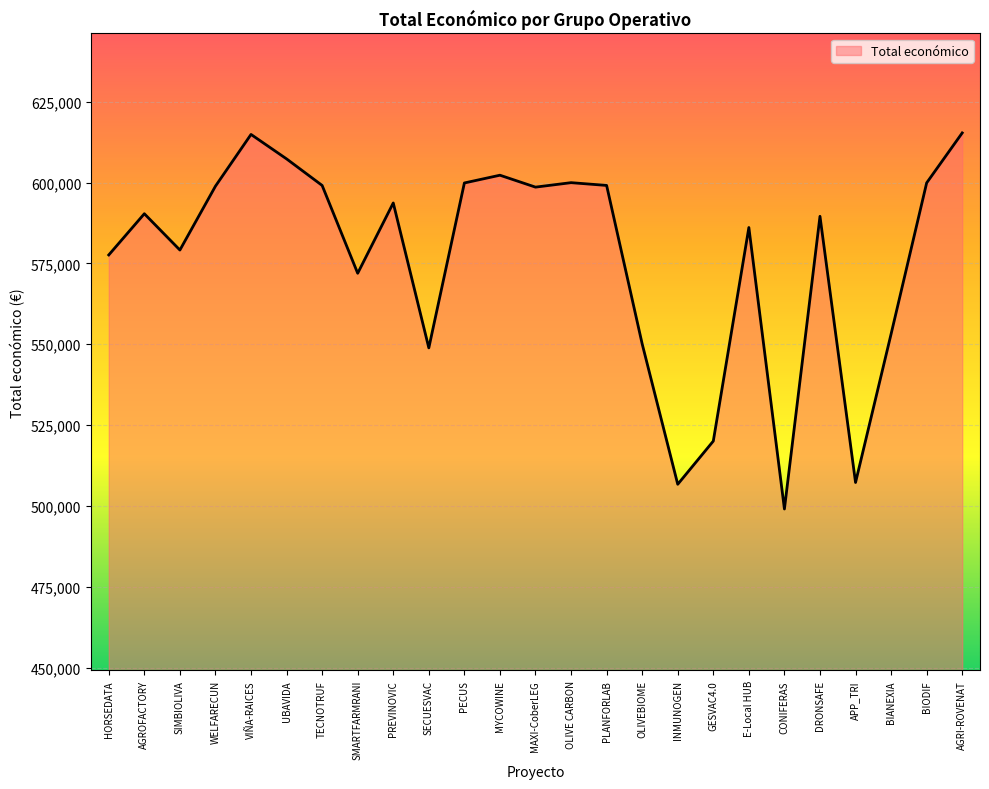

True or false: the data shows 577638.0 at HORSEDATA.

True